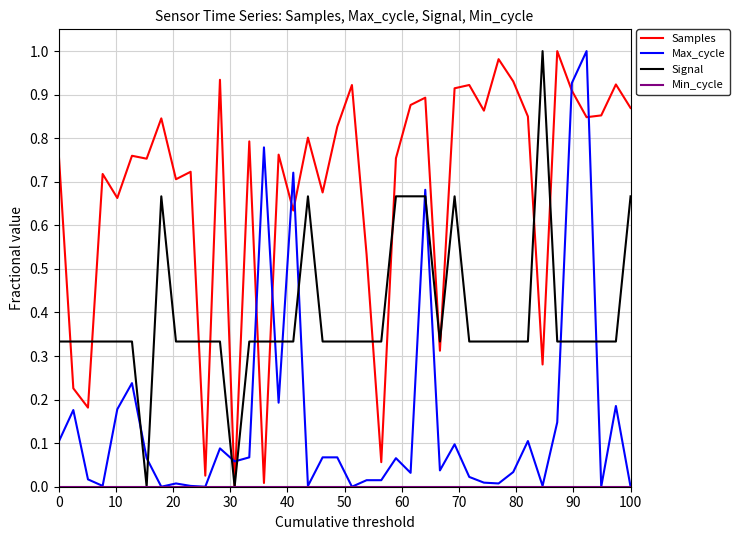

Which series has the largest total across all categories?

Samples